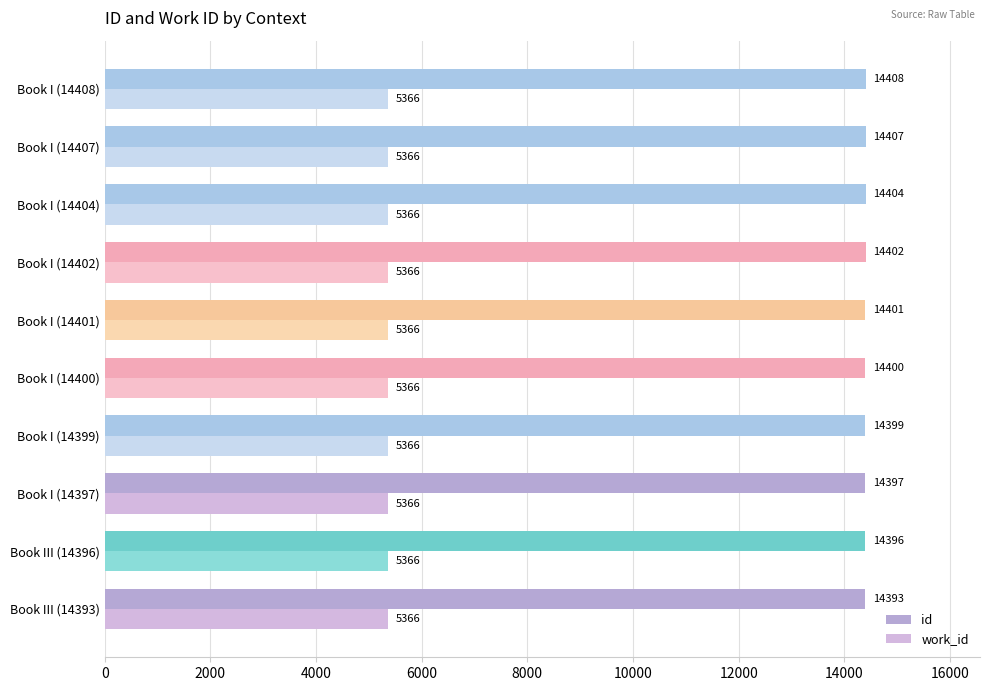

Count the number of data series in this chart.

2